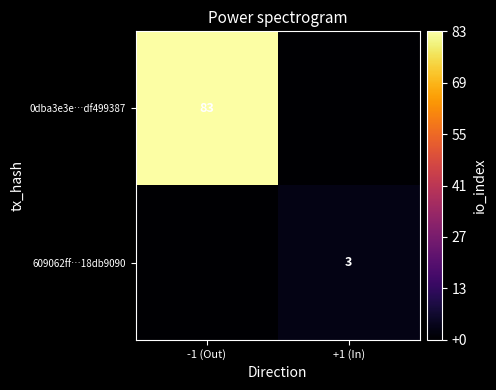

The value of 609062ff…18db9090 at +1 (In) is 3. True or false?

True